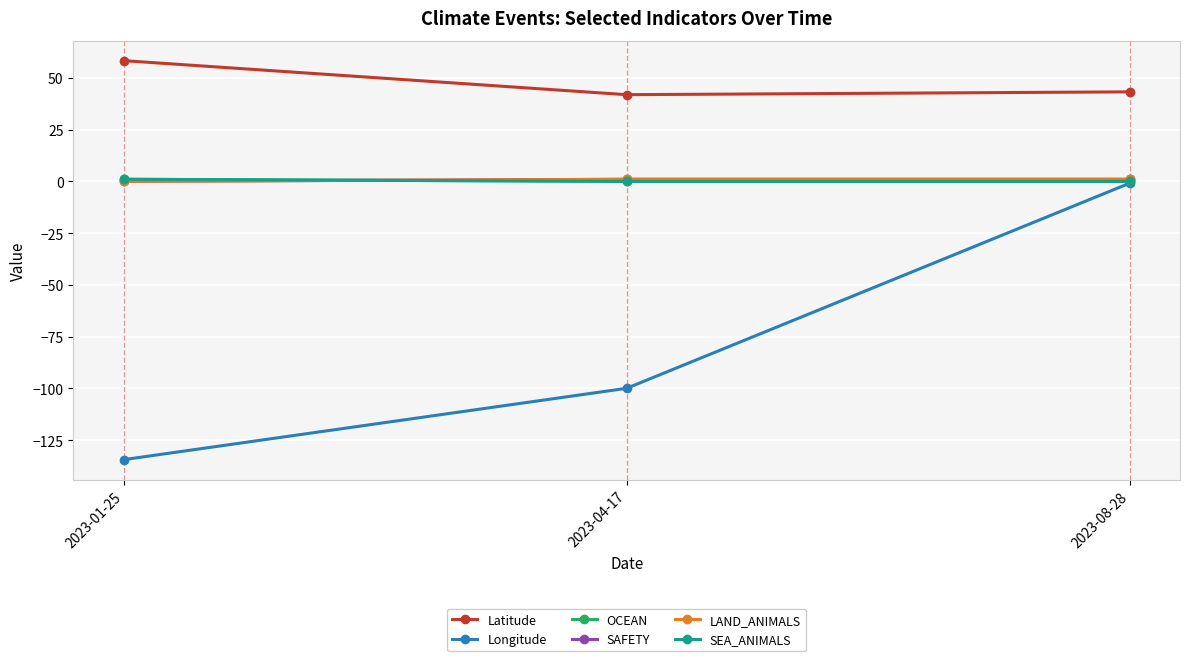

Is the value of OCEAN at 2023-04-17 greater than the value of Longitude at 2023-04-17?

Yes